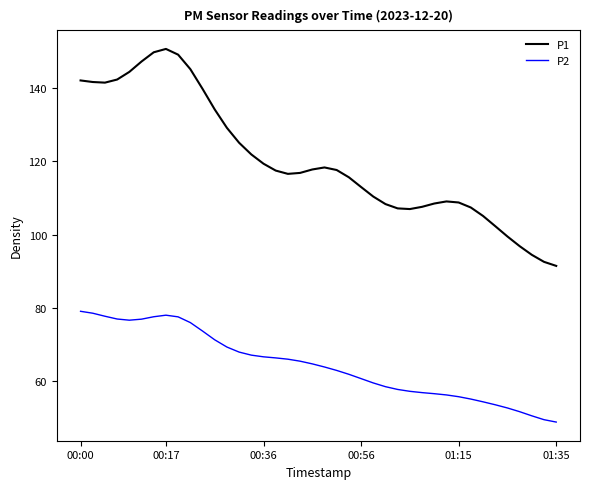

What is the difference between the second highest and minimum values in the P2 series?

29.7